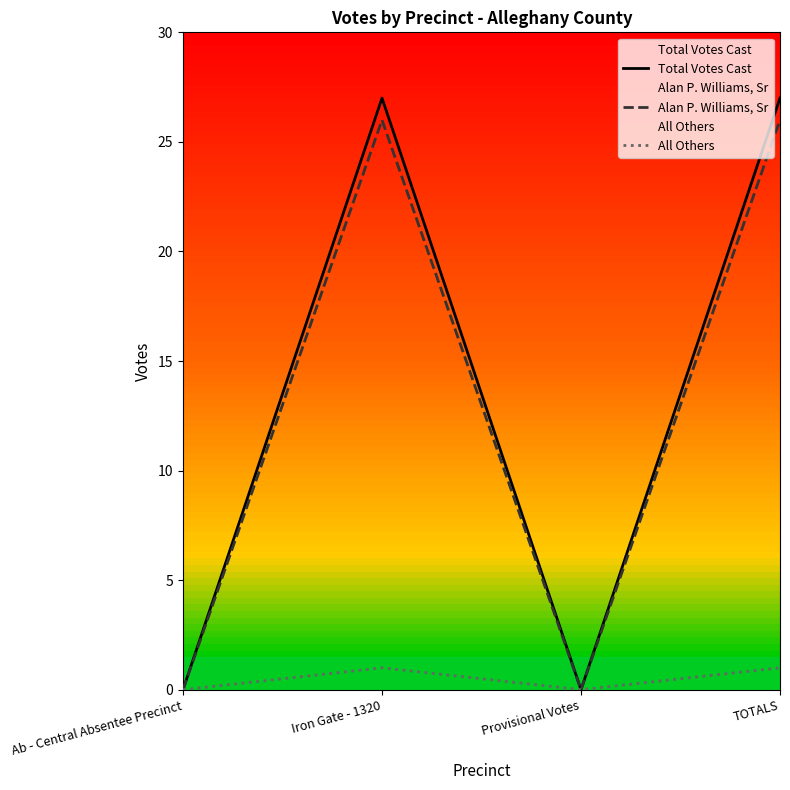

What position from the right is Iron Gate - 1320?

3